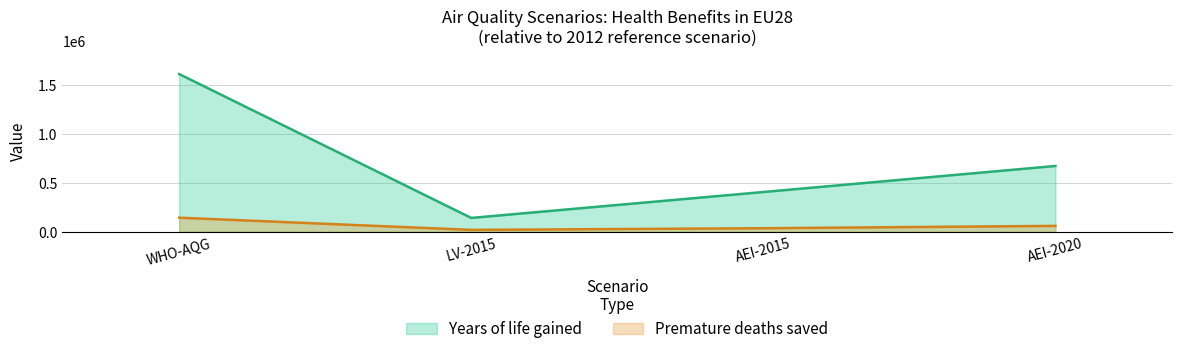

What is the difference between the second highest and minimum values in the Years of life gained series?

532624